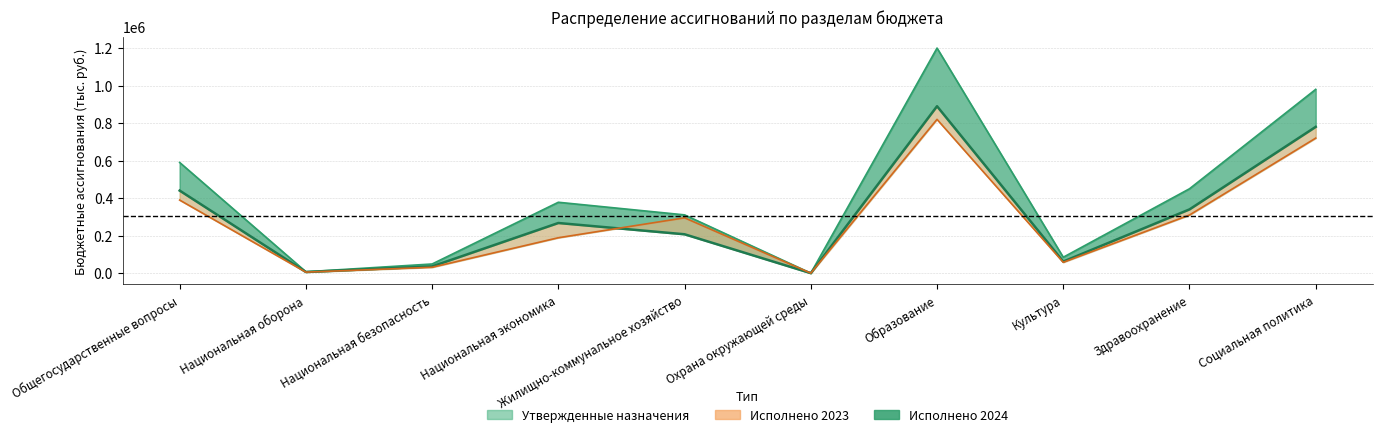

Reading right to left, list all the values displayed in this chart.

Утвержденные назначения: Социальная политика=980000.0	Здравоохранение=450000.0	Культура=85000.0	Образование=1200000.0	Охрана окружающей среды=320.0	Жилищно-коммунальное хозяйство=310803.5	Национальная экономика=378049.7	Национальная безопасность=48980.1	Национальная оборона=7547.0	Общегосударственные вопросы=590158.0
Исполнено 2024: Социальная политика=780000.0	Здравоохранение=340000.0	Культура=62000.0	Образование=890000.0	Охрана окружающей среды=96.9	Жилищно-коммунальное хозяйство=207376.2	Национальная экономика=267506.0	Национальная безопасность=35999.1	Национальная оборона=6306.3	Общегосударственные вопросы=440286.8
Исполнено 2023: Социальная политика=720000.0	Здравоохранение=310000.0	Культура=58000.0	Образование=820000.0	Охрана окружающей среды=185.0	Жилищно-коммунальное хозяйство=295112.3	Национальная экономика=188933.8	Национальная безопасность=31422.8	Национальная оборона=5612.5	Общегосударственные вопросы=389775.2